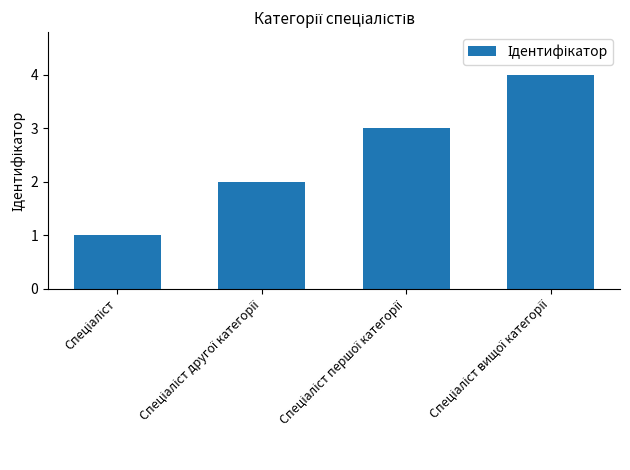

What is the sum of all values?

10